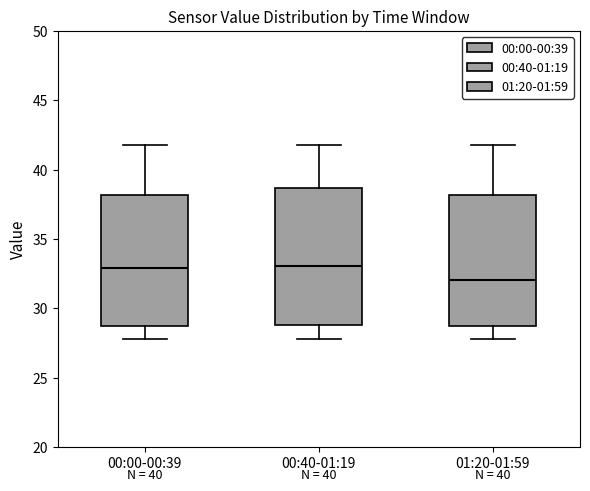

Reading left to right, transcribe this box plot: for each box, give where its median line is, the range the box spans, and where its two whiskers end, as read against the y-axis. The values are not printed on the chart, so give them approximately, as read against the axis.

00:00-00:39: median 33.0, box 28.5 to 38.0, whiskers 28.0 to 42.0
00:40-01:19: median 33.0, box 29.0 to 38.5, whiskers 28.0 to 42.0
01:20-01:59: median 32.0, box 28.5 to 38.0, whiskers 28.0 to 42.0